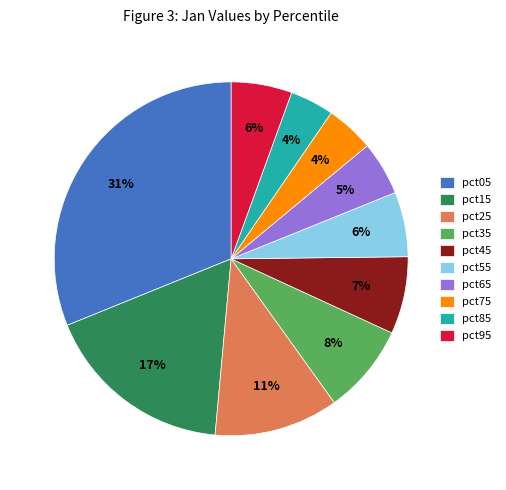

Count the number of slices in the pie.

10